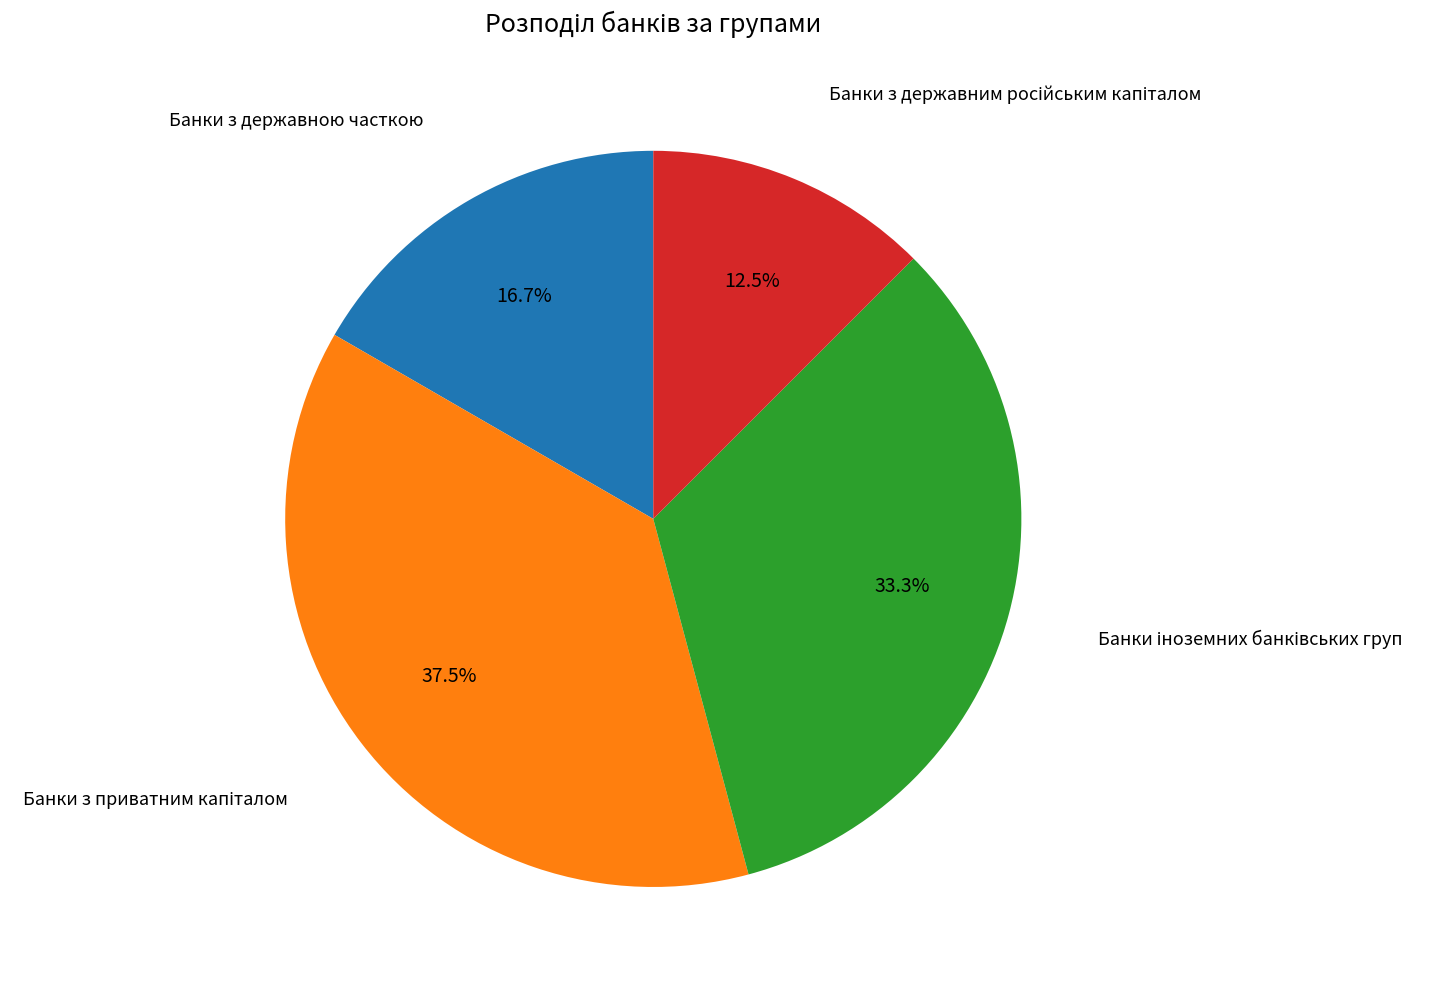

How many slices are in this pie chart?

4